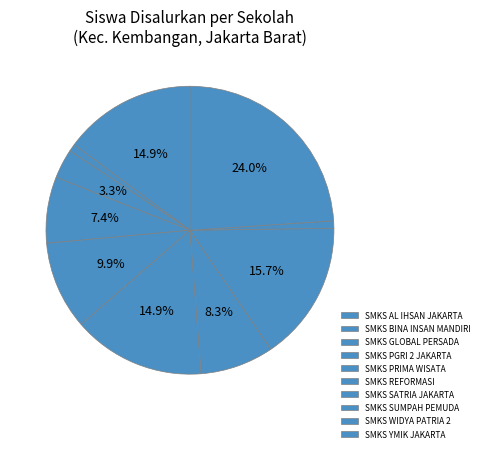

Is the sum of SMKS REFORMASI and SMKS WIDYA PATRIA 2 greater than half?

No